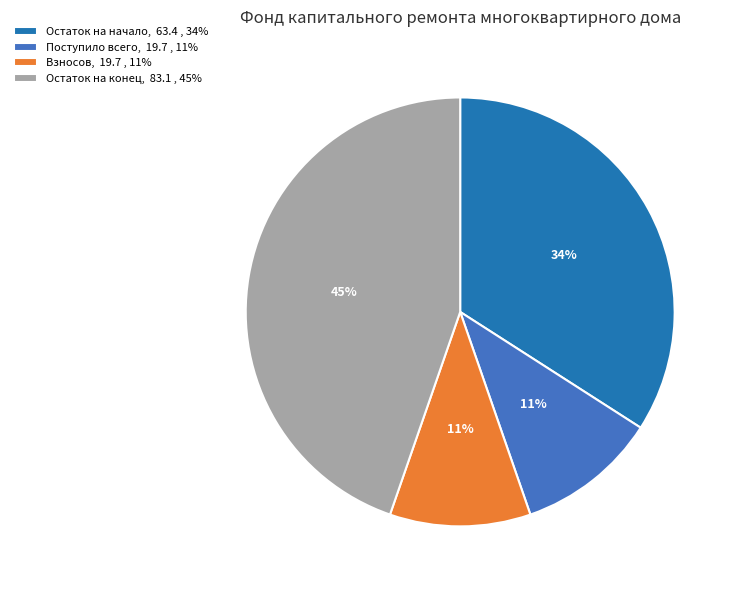

Approximately how many times larger is the value at Взносов, 19.7 , 11% compared to Поступило всего, 19.7 , 11%?

1.0